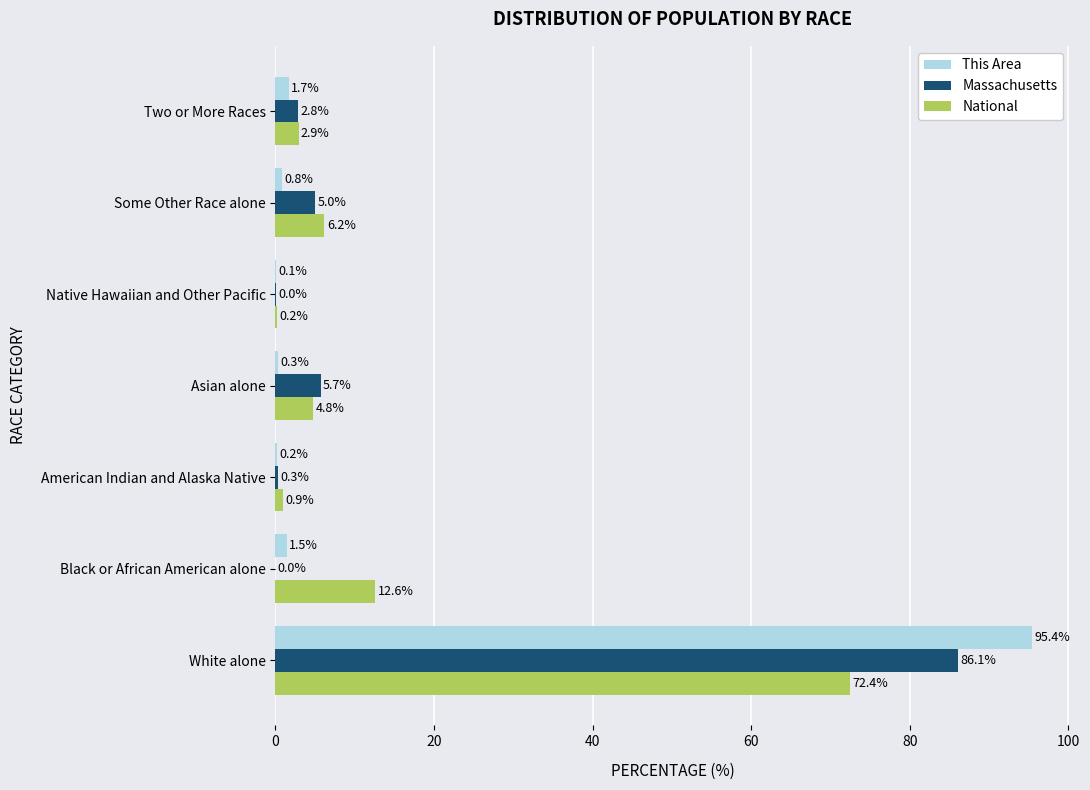

Is the value of Massachusetts at White alone greater than the value of National at American Indian and Alaska Native?

Yes